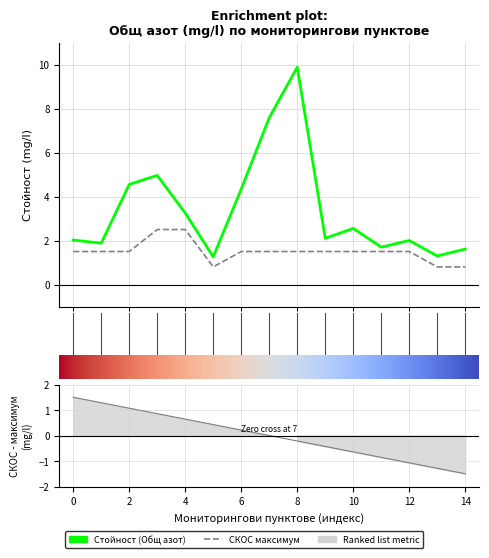

What is the minimum value shown in the chart?

0.8